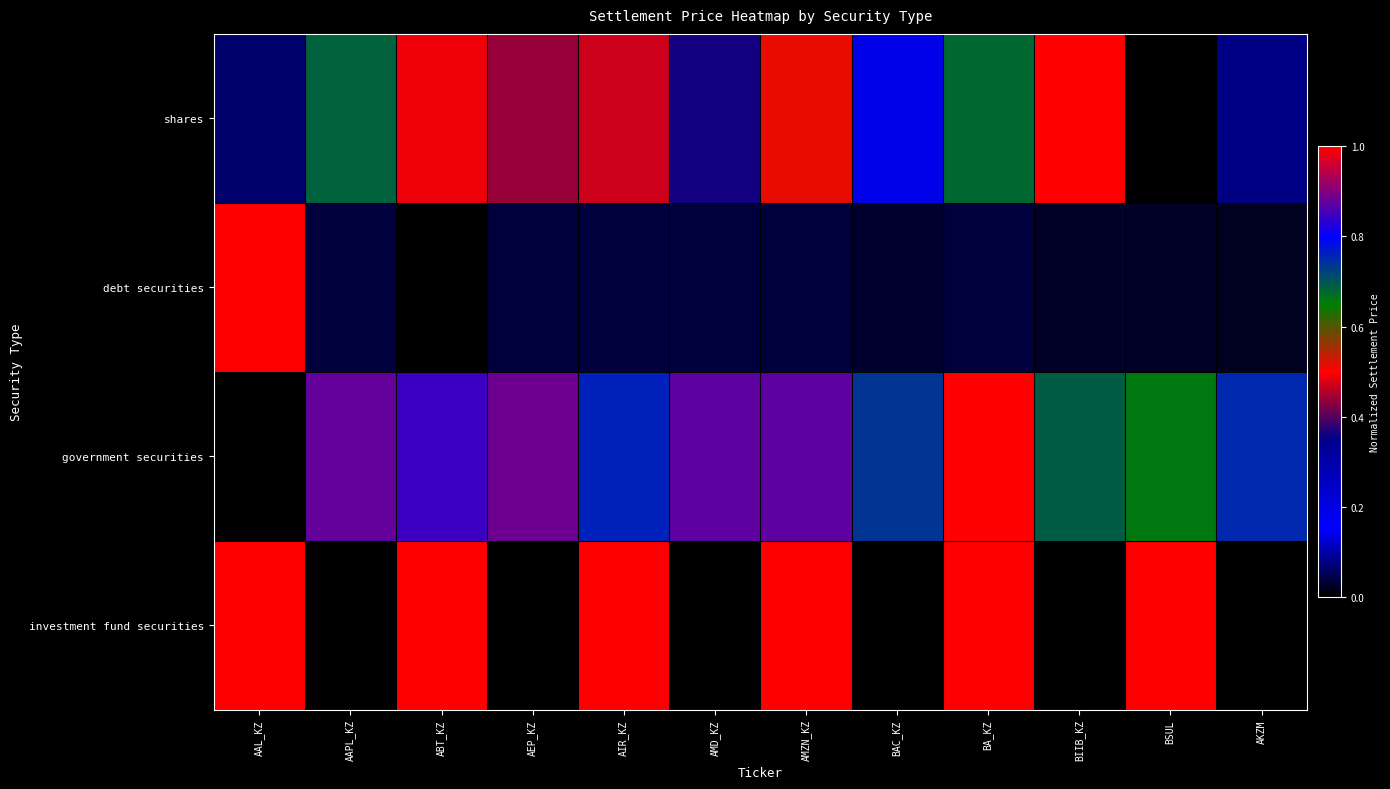

Which series changed the most between ABT_KZ and AEP_KZ?

investment fund securities